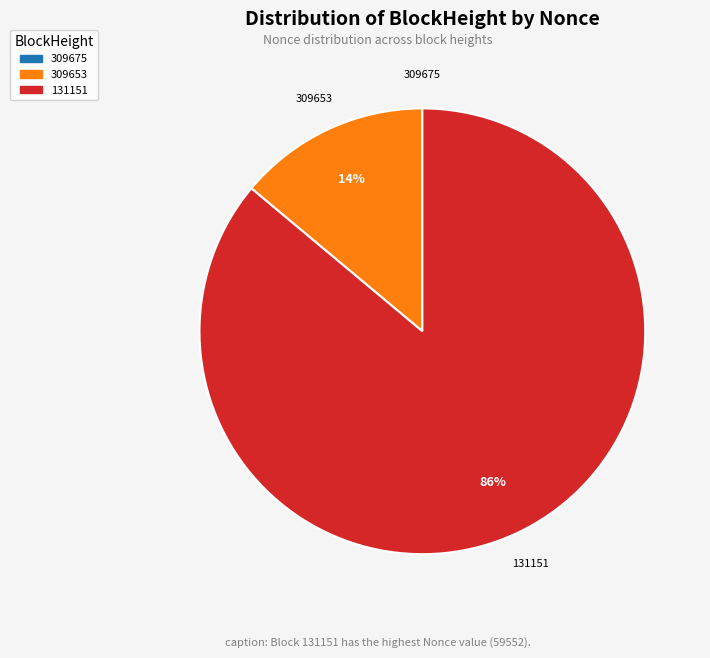

Is there a majority slice in this chart?

Yes